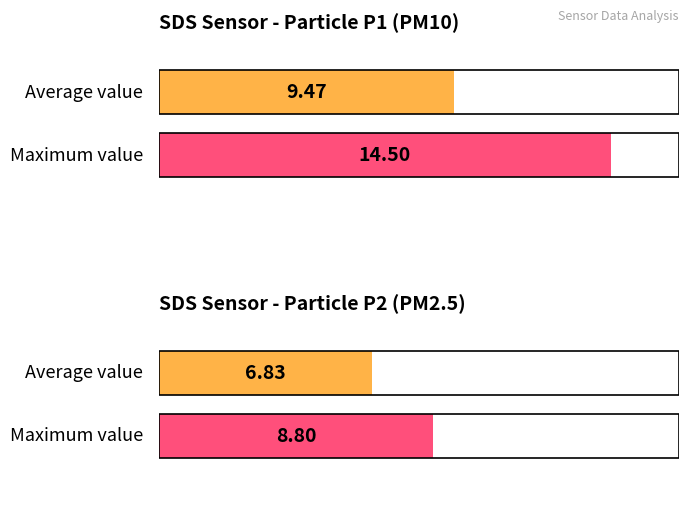

Rank the series by their maximum value, from highest to lowest.

SDS_P1, SDS_P2